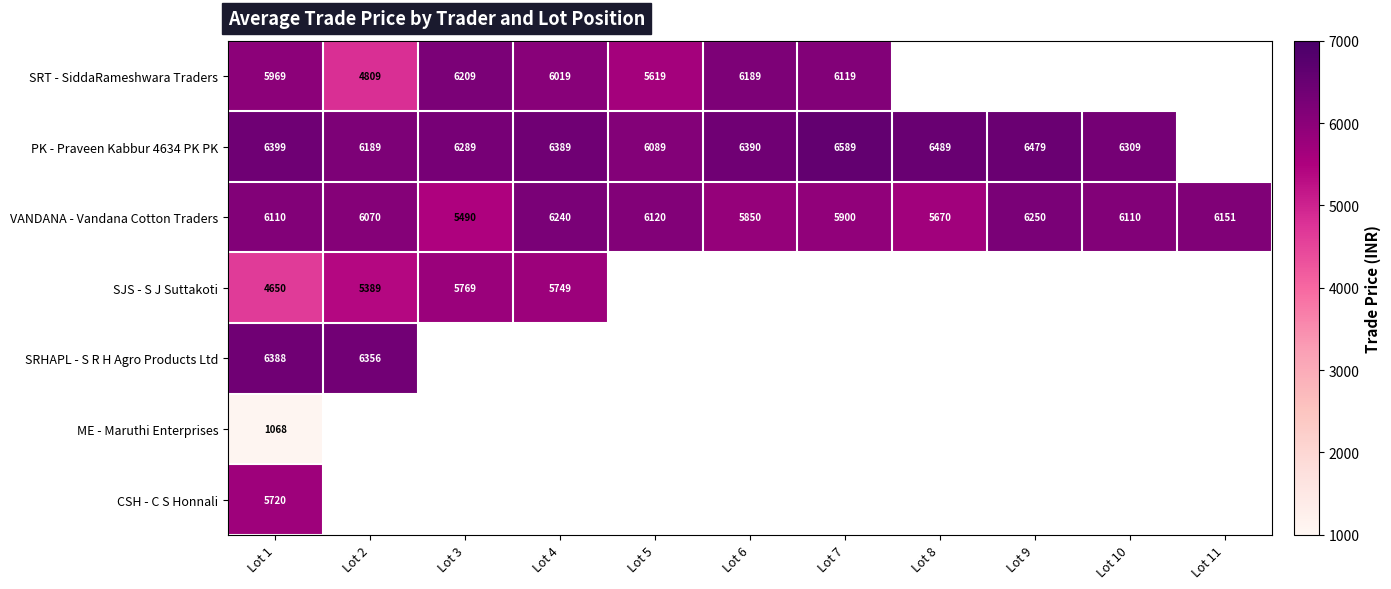

Is it true that SRT - SiddaRameshwara Traders equals 10196 at Lot 3?

False